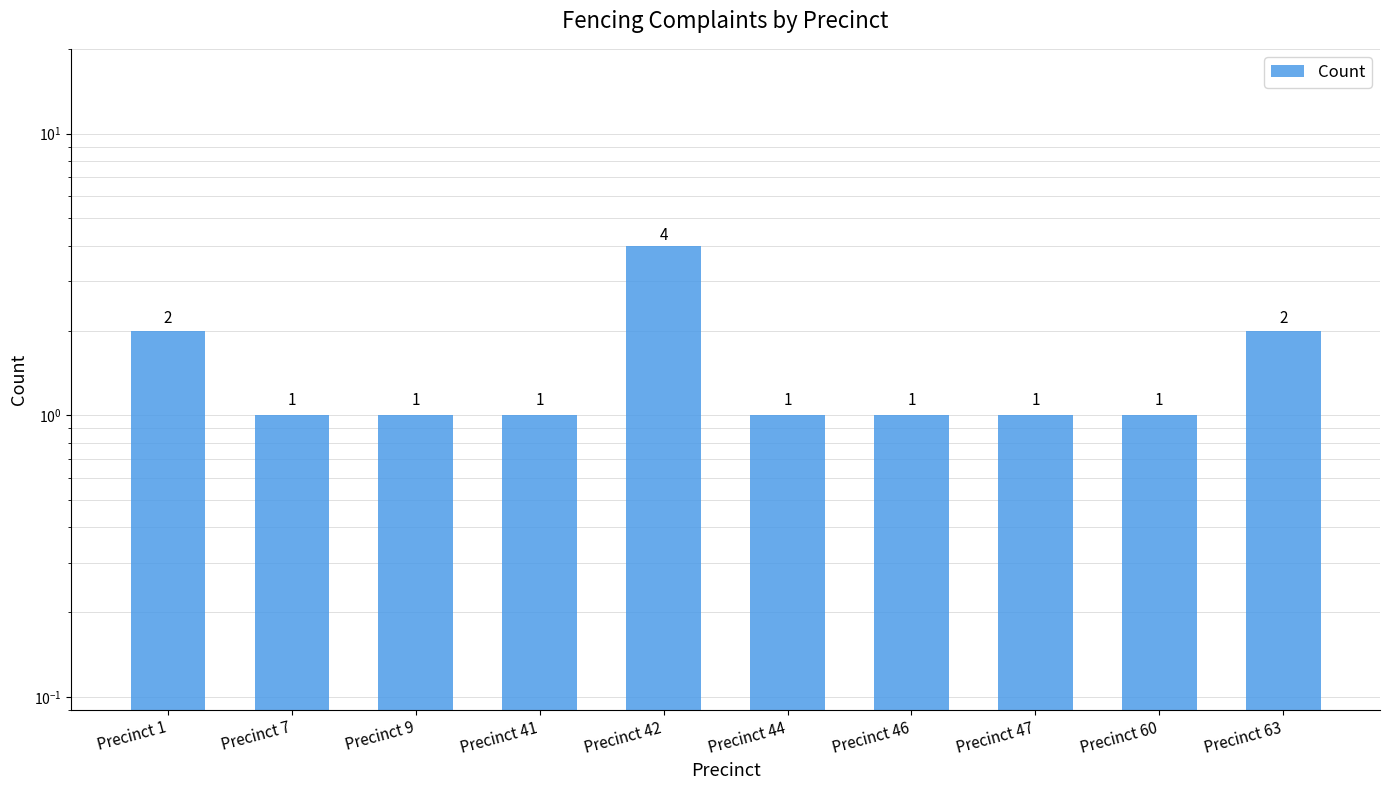

Are the bars grouped side by side (vs. stacked)?

No